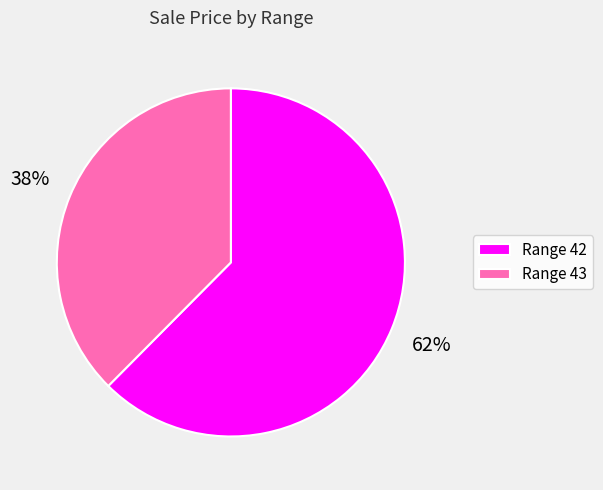

The Range 42 slice represents 62% of the pie. True or false?

True